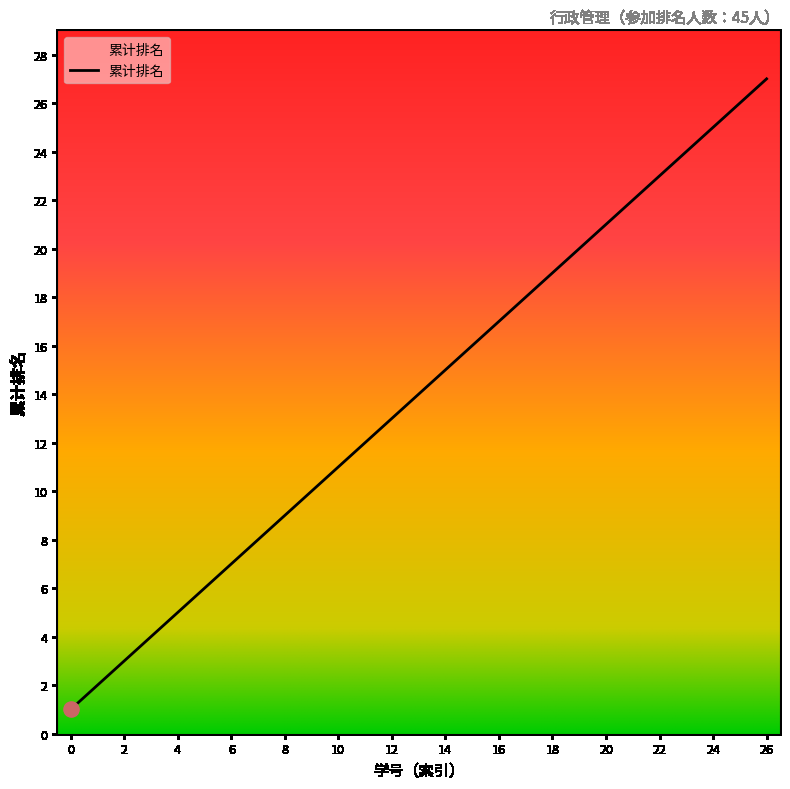

What is the difference between the maximum and minimum values?

26